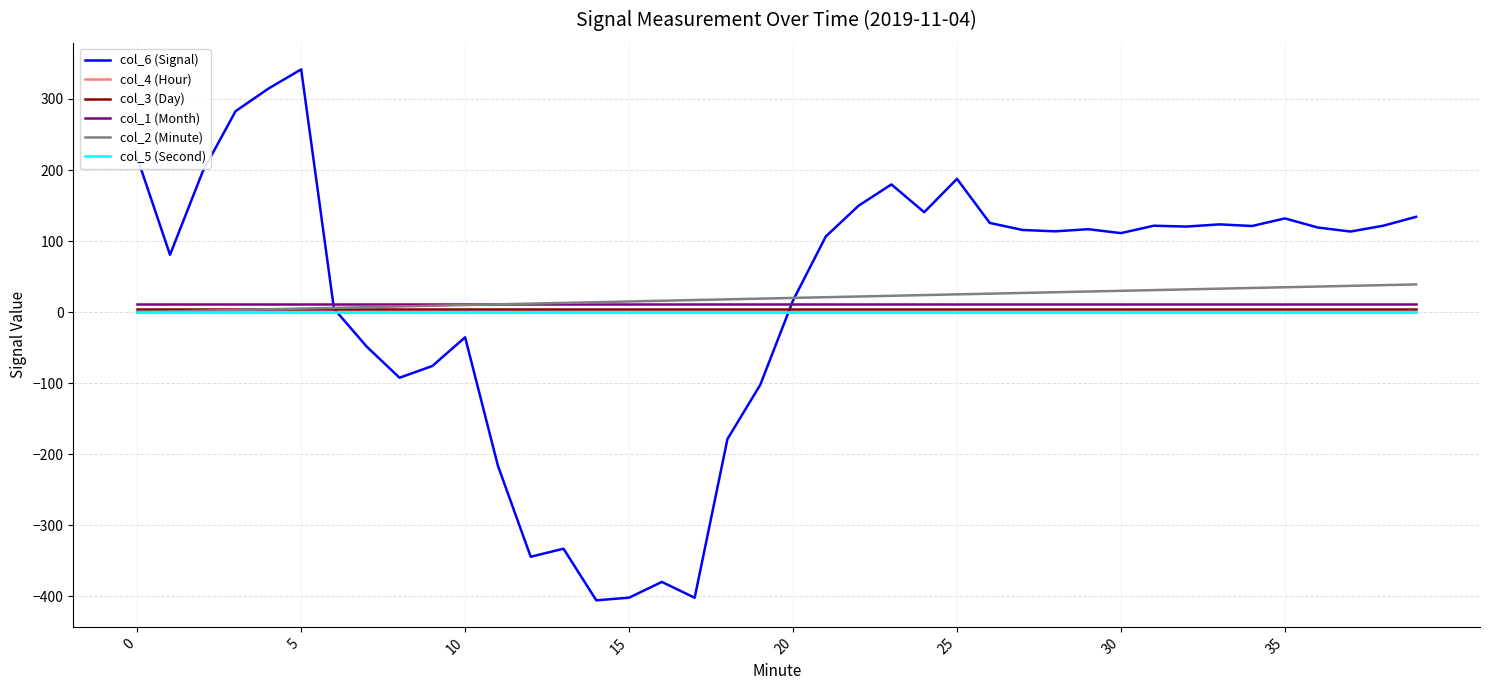

Reading left to right, list all the values displayed in this chart.

col_6 (Signal): 217.4	80.7	198.1	282.8	314.5	341.6	4.9	-48.6	-92.3	-75.8	-35.4	-216.1	-344.2	-332.9	-405.5	-401.8	-379.6	-401.9	-178.6	-102.3	16.4	106.5	149.8	179.7	140.6	187.5	125.5	115.6	113.7	116.7	111.2	121.6	120.4	123.5	121.2	131.9	119.1	113.4	121.6	134.1
col_4 (Hour): 0.0	0.0	0.0	0.0	0.0	0.0	0.0	0.0	0.0	0.0	0.0	0.0	0.0	0.0	0.0	0.0	0.0	0.0	0.0	0.0	0.0	0.0	0.0	0.0	0.0	0.0	0.0	0.0	0.0	0.0	0.0	0.0	0.0	0.0	0.0	0.0	0.0	0.0	0.0	0.0
col_3 (Day): 4.0	4.0	4.0	4.0	4.0	4.0	4.0	4.0	4.0	4.0	4.0	4.0	4.0	4.0	4.0	4.0	4.0	4.0	4.0	4.0	4.0	4.0	4.0	4.0	4.0	4.0	4.0	4.0	4.0	4.0	4.0	4.0	4.0	4.0	4.0	4.0	4.0	4.0	4.0	4.0
col_1 (Month): 11.0	11.0	11.0	11.0	11.0	11.0	11.0	11.0	11.0	11.0	11.0	11.0	11.0	11.0	11.0	11.0	11.0	11.0	11.0	11.0	11.0	11.0	11.0	11.0	11.0	11.0	11.0	11.0	11.0	11.0	11.0	11.0	11.0	11.0	11.0	11.0	11.0	11.0	11.0	11.0
col_2 (Minute): 0.0	1.0	2.0	3.0	4.0	5.0	6.0	7.0	8.0	9.0	10.0	11.0	12.0	13.0	14.0	15.0	16.0	17.0	18.0	19.0	20.0	21.0	22.0	23.0	24.0	25.0	26.0	27.0	28.0	29.0	30.0	31.0	32.0	33.0	34.0	35.0	36.0	37.0	38.0	39.0
col_5 (Second): 0.0	0.0	0.0	0.0	0.0	0.0	0.0	0.0	0.0	0.0	0.0	0.0	0.0	0.0	0.0	0.0	0.0	0.0	0.0	0.0	0.0	0.0	0.0	0.0	0.0	0.0	0.0	0.0	0.0	0.0	0.0	0.0	0.0	0.0	0.0	0.0	0.0	0.0	0.0	0.0